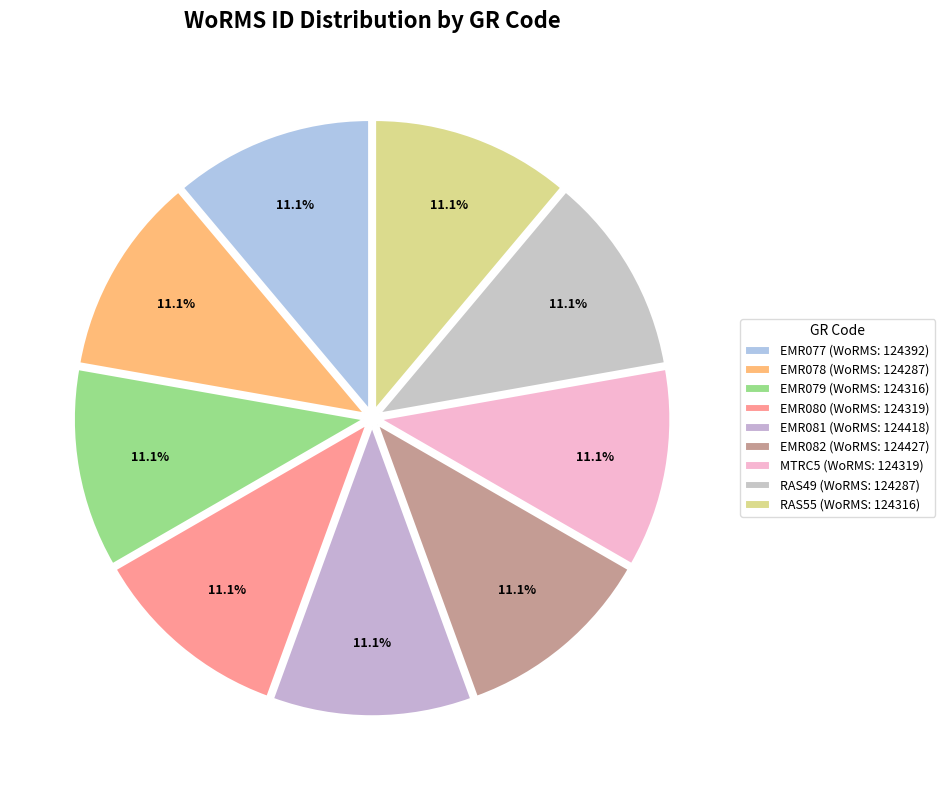

Which slice is the smallest?

EMR078